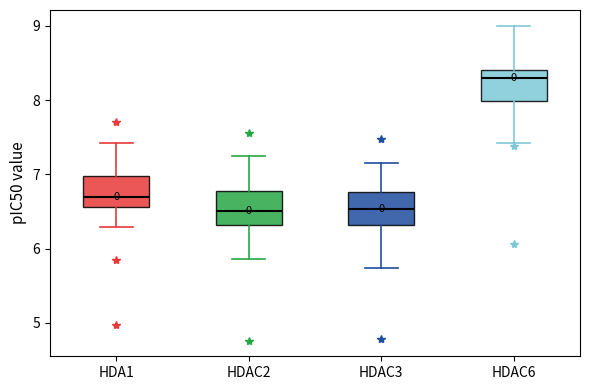

Reading left to right, transcribe this box plot: for each box, give where its median line is, the range the box spans, and where its two whiskers end, as read against the y-axis. The values are not printed on the chart, so give them approximately, as read against the axis.

HDA1: median 6.7, box 6.6 to 7.0, whiskers 6.3 to 7.4
HDAC2: median 6.5, box 6.3 to 6.8, whiskers 5.9 to 7.3
HDAC3: median 6.5, box 6.3 to 6.8, whiskers 5.7 to 7.2
HDAC6: median 8.3, box 8.0 to 8.4, whiskers 7.4 to 9.0